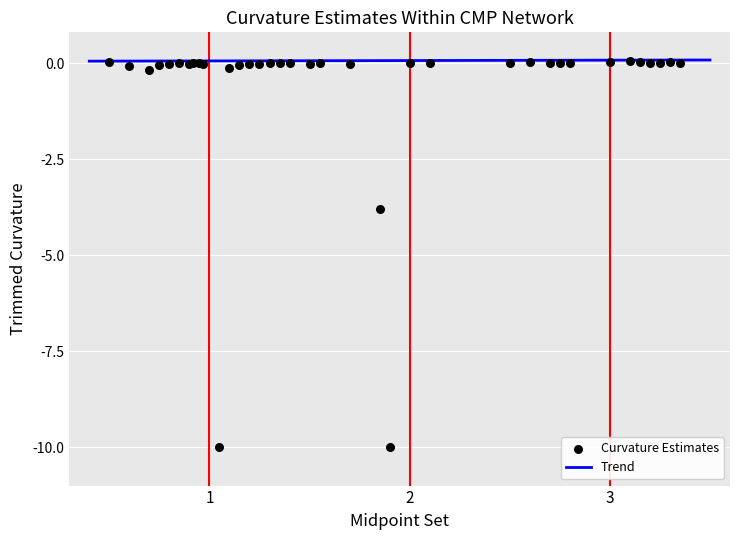

What Y value in the scatter plot is closest to -4?

-3.8